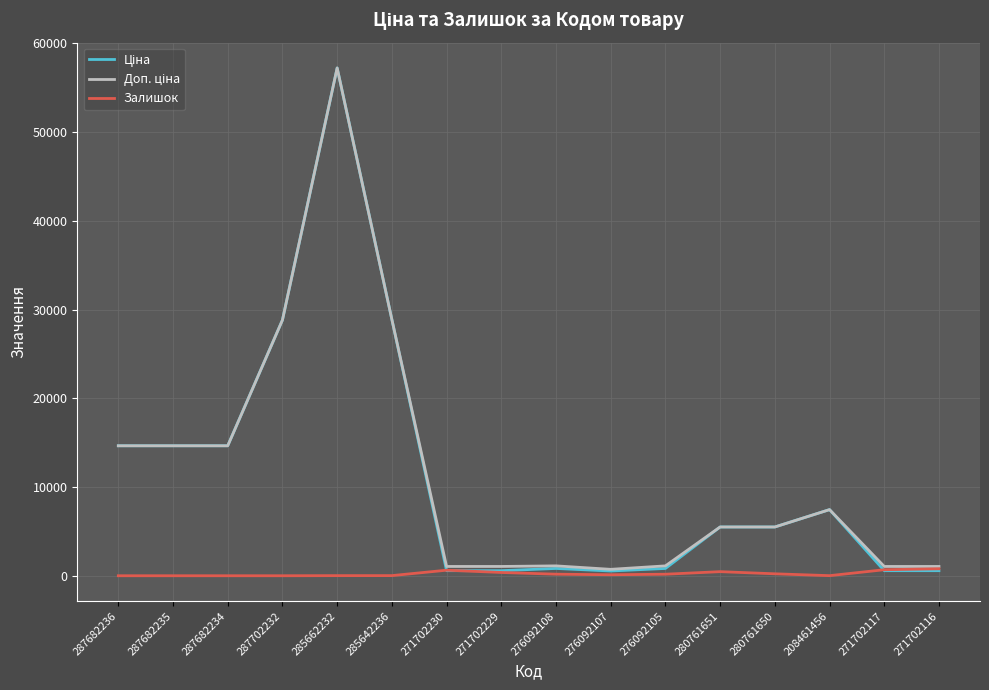

What is the difference between the highest and lowest values at 287702232?

28821.8